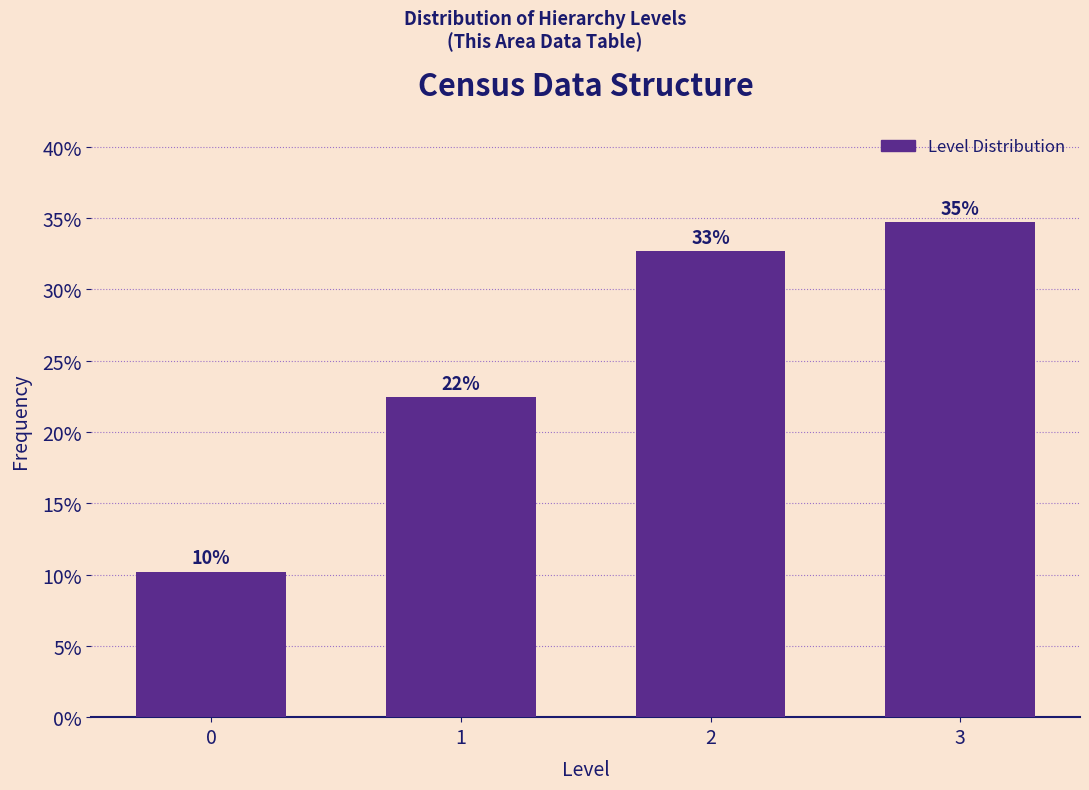

How many bars are there in total?

4